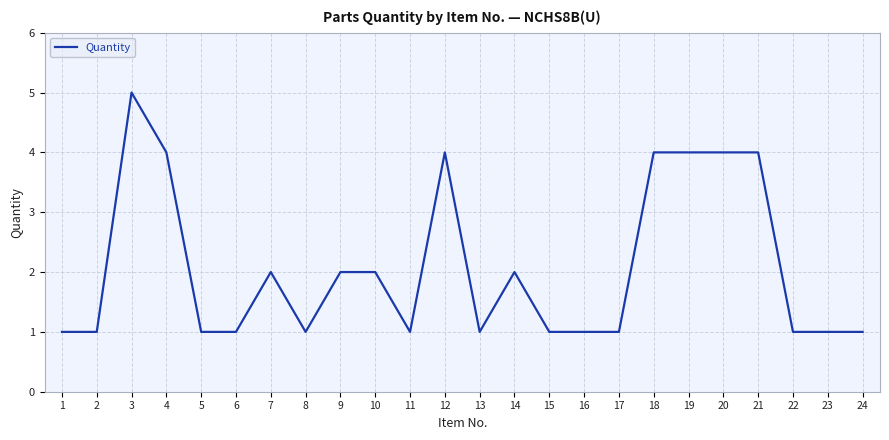

What is the greatest value displayed?

5